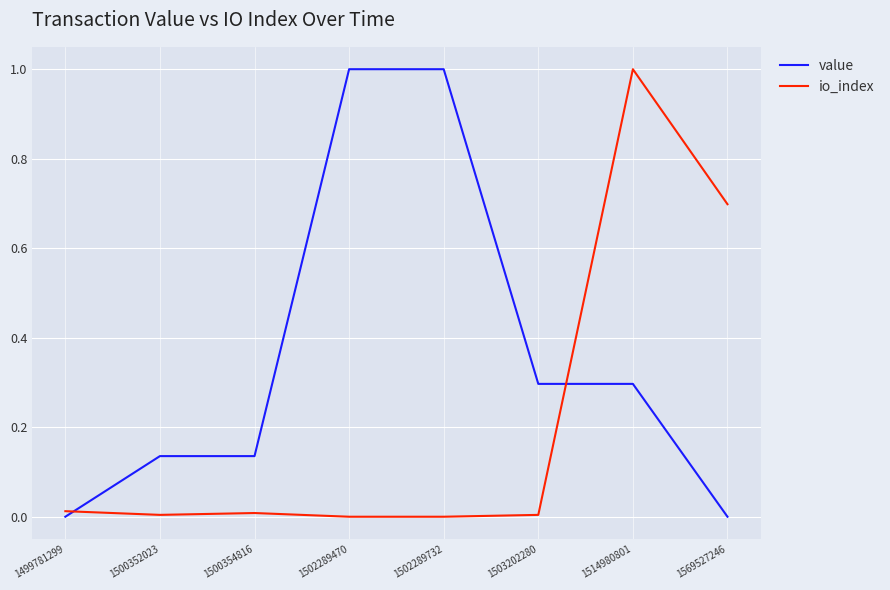

True or false: io_index and value intersect in this chart.

True